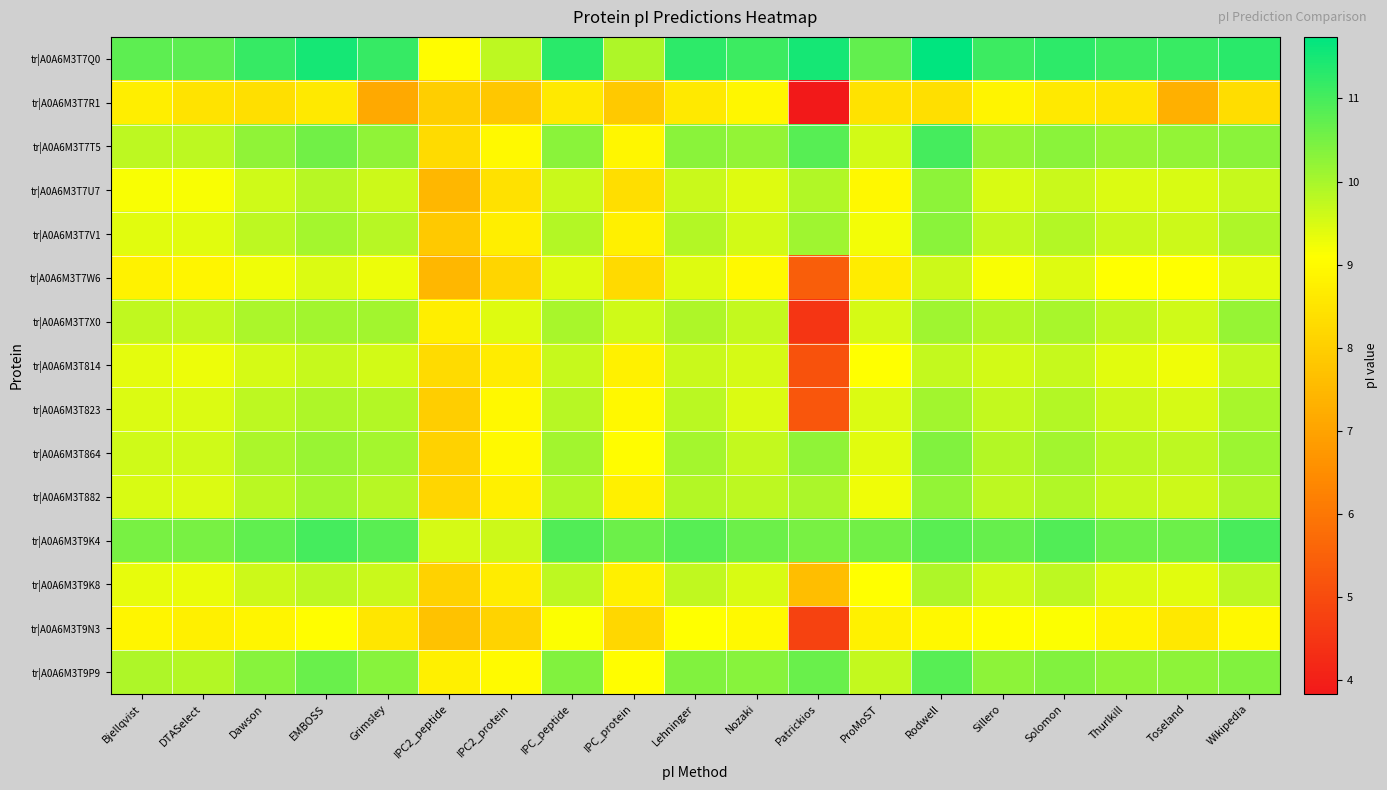

Reading left to right, list all the values displayed in this chart.

tr|A0A6M3T7Q0: Bjellqvist=10.8	DTASelect=10.8	Dawson=11.2	EMBOSS=11.5	Grimsley=11.2	IPC2_peptide=9.0	IPC2_protein=9.8	IPC_peptide=11.3	IPC_protein=9.9	Lehninger=11.3	Nozaki=11.1	Patrickios=11.5	ProMoST=10.7	Rodwell=11.7	Sillero=11.1	Solomon=11.3	Thurlkill=11.1	Toseland=11.1	Wikipedia=11.3
tr|A0A6M3T7R1: Bjellqvist=8.7	DTASelect=8.5	Dawson=8.4	EMBOSS=8.6	Grimsley=7.2	IPC2_peptide=8.0	IPC2_protein=7.8	IPC_peptide=8.6	IPC_protein=7.8	Lehninger=8.6	Nozaki=8.9	Patrickios=3.8	ProMoST=8.5	Rodwell=8.4	Sillero=8.8	Solomon=8.6	Thurlkill=8.5	Toseland=7.3	Wikipedia=8.3
tr|A0A6M3T7T5: Bjellqvist=9.8	DTASelect=9.8	Dawson=10.2	EMBOSS=10.6	Grimsley=10.2	IPC2_peptide=8.3	IPC2_protein=9.0	IPC_peptide=10.3	IPC_protein=8.9	Lehninger=10.3	Nozaki=10.2	Patrickios=10.8	ProMoST=9.6	Rodwell=11.0	Sillero=10.2	Solomon=10.3	Thurlkill=10.2	Toseland=10.2	Wikipedia=10.3
tr|A0A6M3T7U7: Bjellqvist=9.2	DTASelect=9.2	Dawson=9.6	EMBOSS=9.9	Grimsley=9.6	IPC2_peptide=7.5	IPC2_protein=8.4	IPC_peptide=9.7	IPC_protein=8.4	Lehninger=9.6	Nozaki=9.4	Patrickios=9.9	ProMoST=9.0	Rodwell=10.3	Sillero=9.5	Solomon=9.7	Thurlkill=9.5	Toseland=9.5	Wikipedia=9.7
tr|A0A6M3T7V1: Bjellqvist=9.4	DTASelect=9.4	Dawson=9.8	EMBOSS=10.0	Grimsley=9.9	IPC2_peptide=7.8	IPC2_protein=8.7	IPC_peptide=9.9	IPC_protein=8.8	Lehninger=9.9	Nozaki=9.6	Patrickios=10.1	ProMoST=9.2	Rodwell=10.3	Sillero=9.7	Solomon=9.9	Thurlkill=9.6	Toseland=9.6	Wikipedia=9.9
tr|A0A6M3T7W6: Bjellqvist=8.8	DTASelect=8.9	Dawson=9.3	EMBOSS=9.5	Grimsley=9.3	IPC2_peptide=7.5	IPC2_protein=8.2	IPC_peptide=9.4	IPC_protein=8.3	Lehninger=9.4	Nozaki=9.0	Patrickios=5.4	ProMoST=8.7	Rodwell=9.6	Sillero=9.2	Solomon=9.4	Thurlkill=9.1	Toseland=9.1	Wikipedia=9.4
tr|A0A6M3T7X0: Bjellqvist=9.7	DTASelect=9.7	Dawson=10.0	EMBOSS=10.1	Grimsley=10.1	IPC2_peptide=8.7	IPC2_protein=9.4	IPC_peptide=10.0	IPC_protein=9.6	Lehninger=9.9	Nozaki=9.7	Patrickios=4.5	ProMoST=9.5	Rodwell=10.1	Sillero=9.9	Solomon=10.0	Thurlkill=9.8	Toseland=9.6	Wikipedia=10.2
tr|A0A6M3T814: Bjellqvist=9.4	DTASelect=9.3	Dawson=9.5	EMBOSS=9.7	Grimsley=9.6	IPC2_peptide=8.3	IPC2_protein=8.7	IPC_peptide=9.7	IPC_protein=8.8	Lehninger=9.7	Nozaki=9.5	Patrickios=5.2	ProMoST=9.1	Rodwell=9.7	Sillero=9.6	Solomon=9.7	Thurlkill=9.4	Toseland=9.3	Wikipedia=9.7
tr|A0A6M3T823: Bjellqvist=9.5	DTASelect=9.5	Dawson=9.8	EMBOSS=9.9	Grimsley=9.9	IPC2_peptide=8.0	IPC2_protein=8.9	IPC_peptide=9.9	IPC_protein=8.9	Lehninger=9.8	Nozaki=9.5	Patrickios=5.2	ProMoST=9.5	Rodwell=10.1	Sillero=9.7	Solomon=9.9	Thurlkill=9.6	Toseland=9.5	Wikipedia=10.0
tr|A0A6M3T864: Bjellqvist=9.6	DTASelect=9.6	Dawson=10.0	EMBOSS=10.2	Grimsley=10.0	IPC2_peptide=8.1	IPC2_protein=9.0	IPC_peptide=10.0	IPC_protein=9.0	Lehninger=10.0	Nozaki=9.7	Patrickios=10.2	ProMoST=9.4	Rodwell=10.4	Sillero=9.9	Solomon=10.0	Thurlkill=9.8	Toseland=9.8	Wikipedia=10.1
tr|A0A6M3T882: Bjellqvist=9.5	DTASelect=9.5	Dawson=9.8	EMBOSS=10.0	Grimsley=9.8	IPC2_peptide=8.2	IPC2_protein=8.8	IPC_peptide=9.9	IPC_protein=8.8	Lehninger=9.9	Nozaki=9.8	Patrickios=10.0	ProMoST=9.3	Rodwell=10.2	Sillero=9.8	Solomon=9.9	Thurlkill=9.7	Toseland=9.6	Wikipedia=9.9
tr|A0A6M3T9K4: Bjellqvist=10.5	DTASelect=10.5	Dawson=10.7	EMBOSS=11.0	Grimsley=10.8	IPC2_peptide=9.5	IPC2_protein=9.6	IPC_peptide=10.9	IPC_protein=10.6	Lehninger=10.8	Nozaki=10.6	Patrickios=10.5	ProMoST=10.6	Rodwell=10.8	Sillero=10.7	Solomon=10.9	Thurlkill=10.6	Toseland=10.6	Wikipedia=11.0
tr|A0A6M3T9K8: Bjellqvist=9.4	DTASelect=9.3	Dawson=9.6	EMBOSS=9.8	Grimsley=9.7	IPC2_peptide=8.1	IPC2_protein=8.7	IPC_peptide=9.8	IPC_protein=8.8	Lehninger=9.8	Nozaki=9.5	Patrickios=7.6	ProMoST=9.1	Rodwell=9.9	Sillero=9.6	Solomon=9.8	Thurlkill=9.5	Toseland=9.4	Wikipedia=9.8
tr|A0A6M3T9N3: Bjellqvist=8.9	DTASelect=8.8	Dawson=8.9	EMBOSS=9.1	Grimsley=8.5	IPC2_peptide=7.7	IPC2_protein=8.1	IPC_peptide=9.1	IPC_protein=8.2	Lehninger=9.1	Nozaki=9.0	Patrickios=4.8	ProMoST=8.8	Rodwell=8.9	Sillero=9.1	Solomon=9.1	Thurlkill=8.8	Toseland=8.6	Wikipedia=9.0
tr|A0A6M3T9P9: Bjellqvist=9.9	DTASelect=9.9	Dawson=10.3	EMBOSS=10.6	Grimsley=10.3	IPC2_peptide=8.8	IPC2_protein=9.0	IPC_peptide=10.4	IPC_protein=9.1	Lehninger=10.4	Nozaki=10.3	Patrickios=10.7	ProMoST=9.7	Rodwell=10.8	Sillero=10.3	Solomon=10.4	Thurlkill=10.2	Toseland=10.3	Wikipedia=10.4